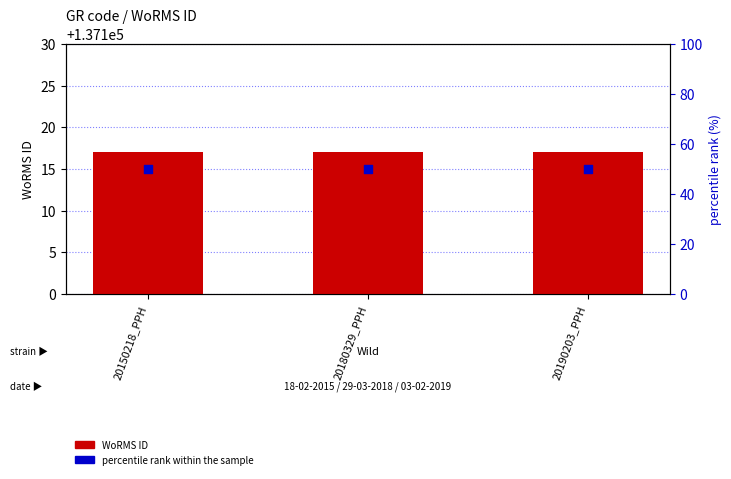

Which series has the largest total across all categories?

WoRMS ID